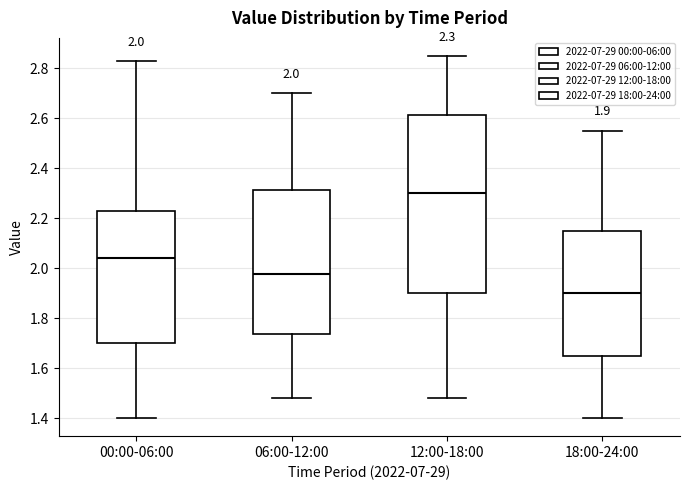

Which box has the lowest median line?

18:00-24:00